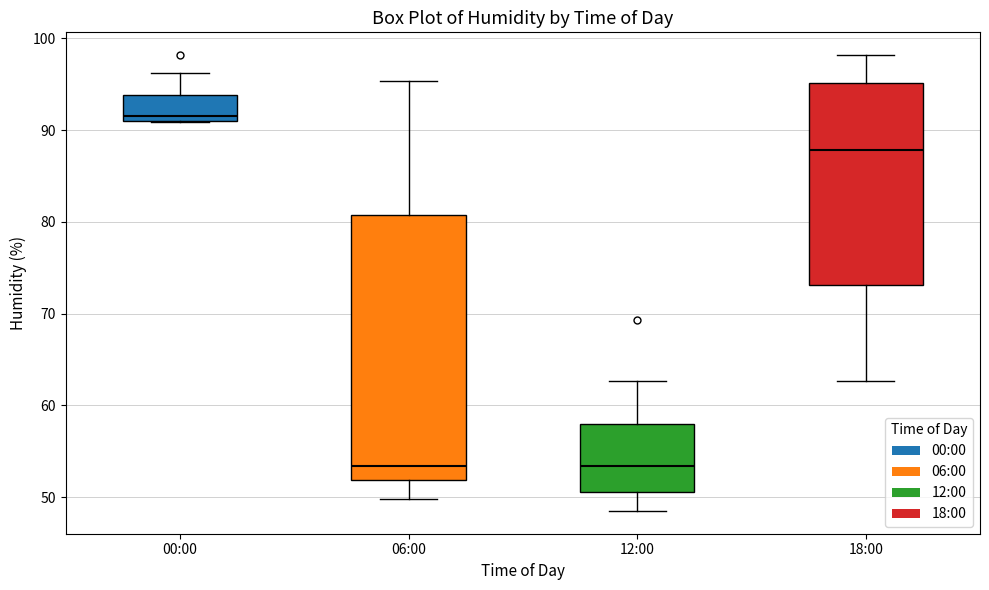

Reading left to right, transcribe this box plot: for each box, give where its median line is, the range the box spans, and where its two whiskers end, as read against the y-axis. The values are not printed on the chart, so give them approximately, as read against the axis.

00:00: median 92, box 91 to 94, whiskers 91 to 96
06:00: median 53, box 52 to 81, whiskers 50 to 95
12:00: median 53, box 51 to 58, whiskers 49 to 63
18:00: median 88, box 73 to 95, whiskers 63 to 98